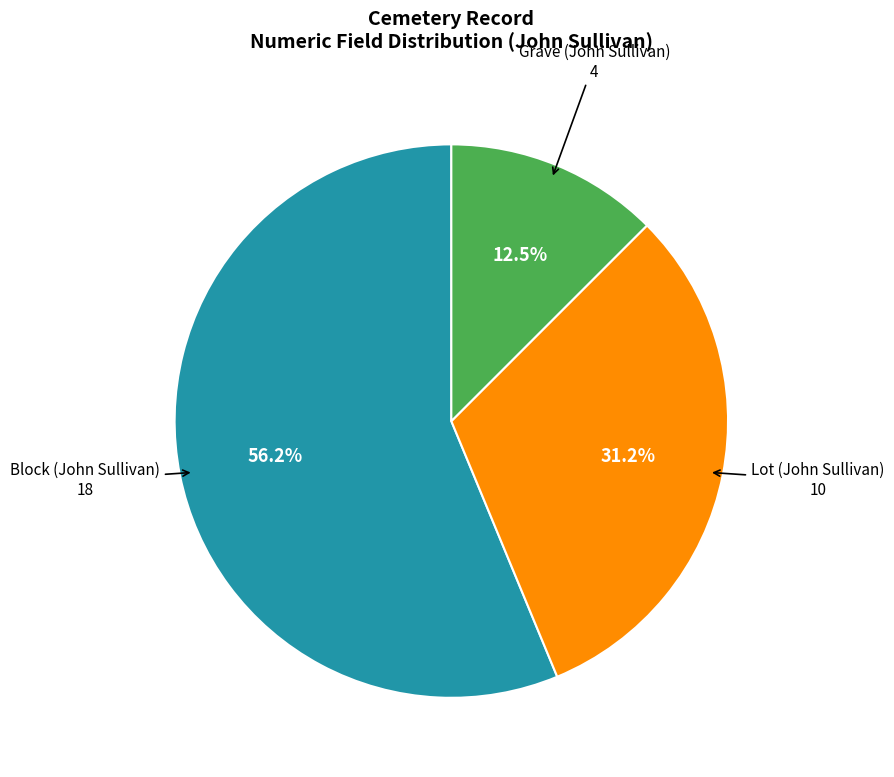

How many segments does this pie chart have?

3